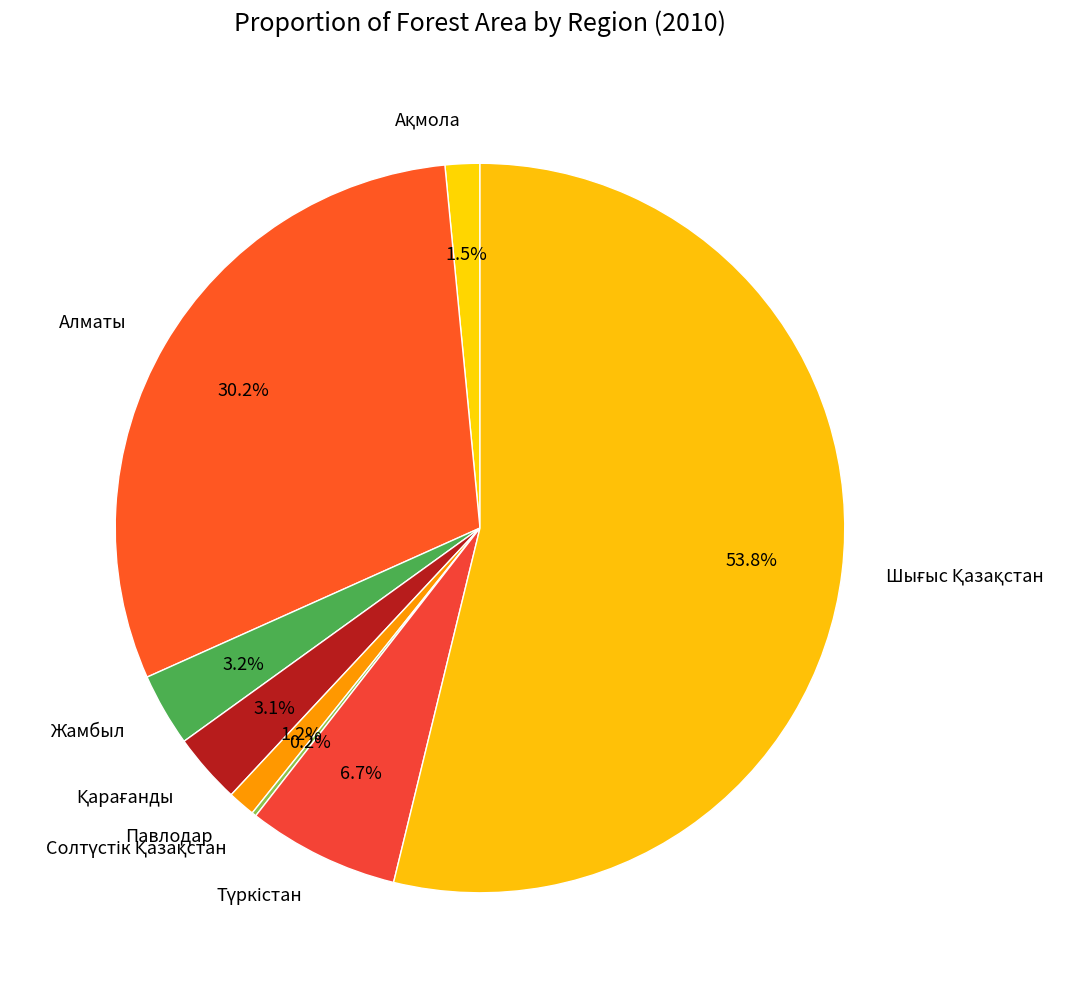

Is there any slice that represents more than half of the pie?

Yes